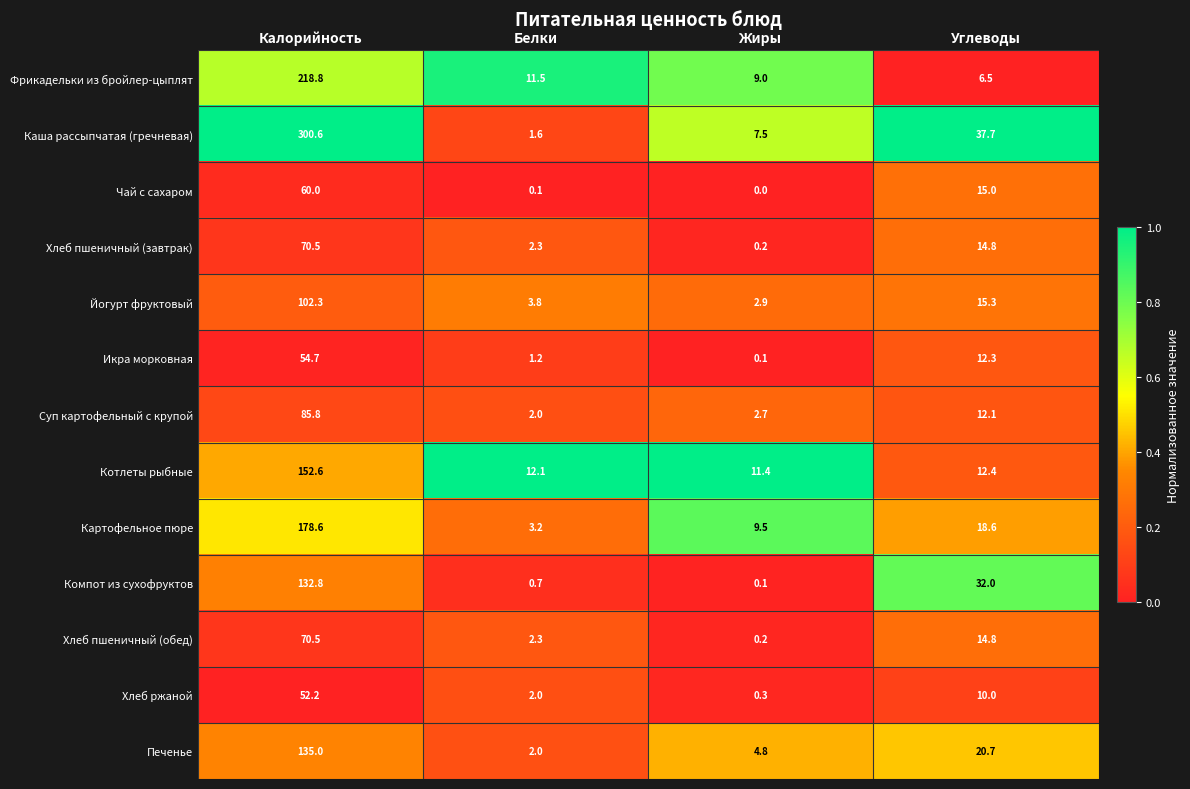

How many distinct data groups are displayed?

13